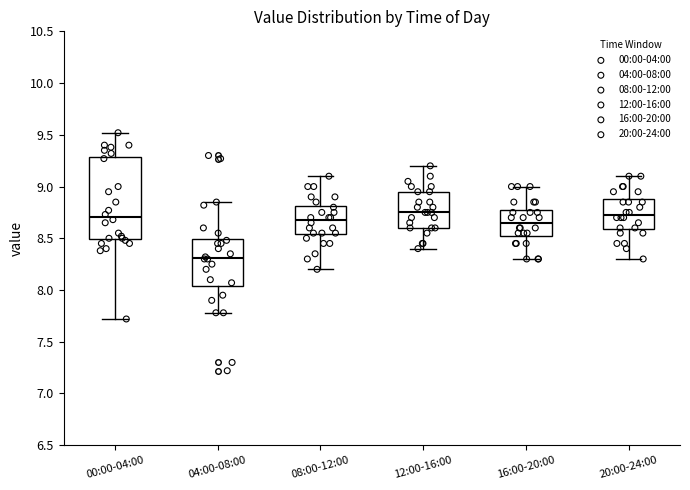

Comparing the boxes themselves (not the whiskers), which one is the tallest?

00:00-04:00